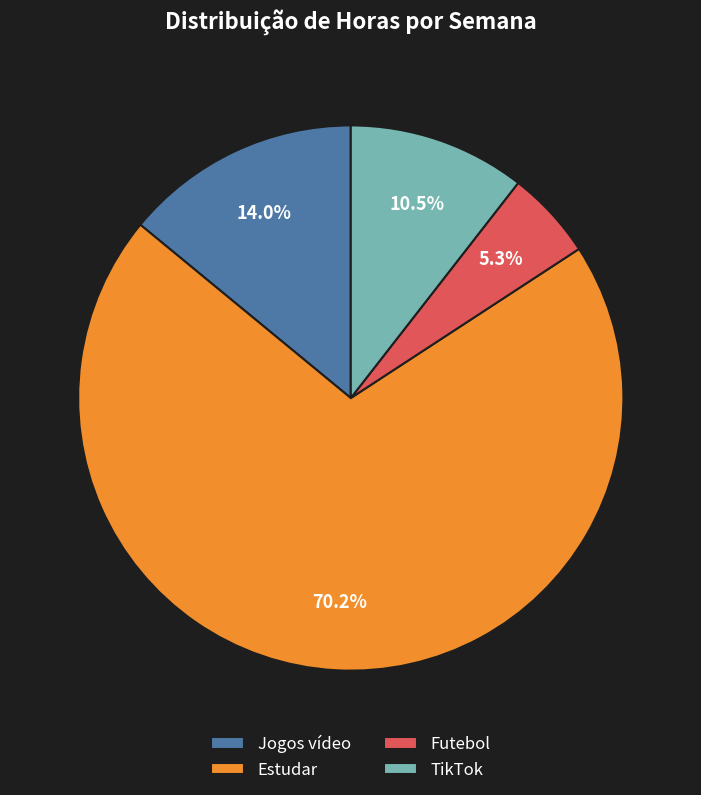

To the nearest percent, what is the average slice percentage?

25%